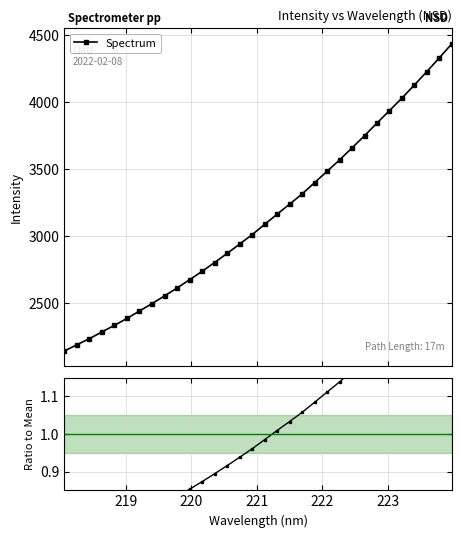

True or false: Spectrum has more than 2 points higher than both neighbors.

False